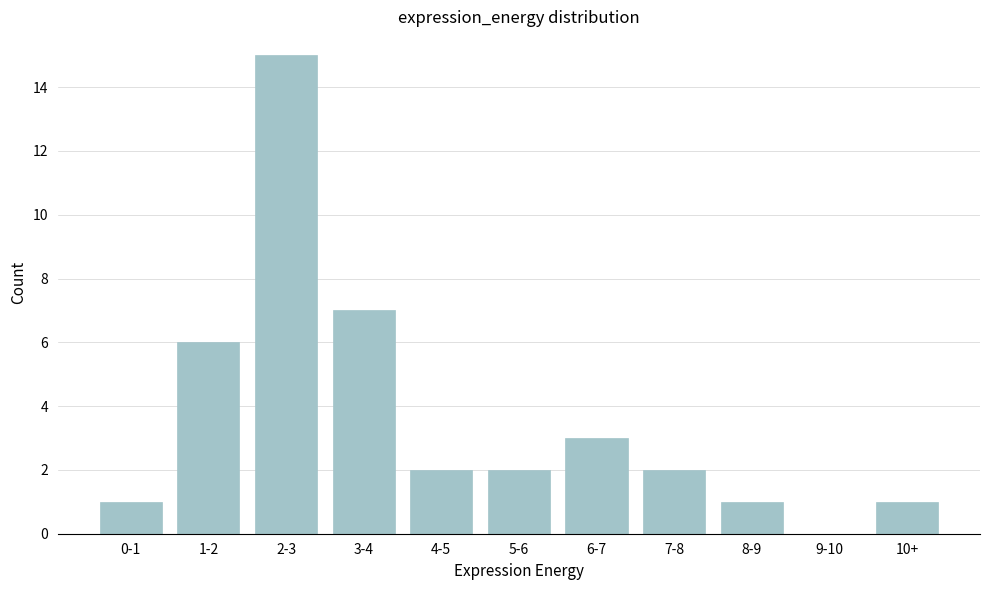

Reading right to left, list all the values displayed in this chart.

10+=1	9-10=0	8-9=1	7-8=2	6-7=3	5-6=2	4-5=2	3-4=7	2-3=15	1-2=6	0-1=1